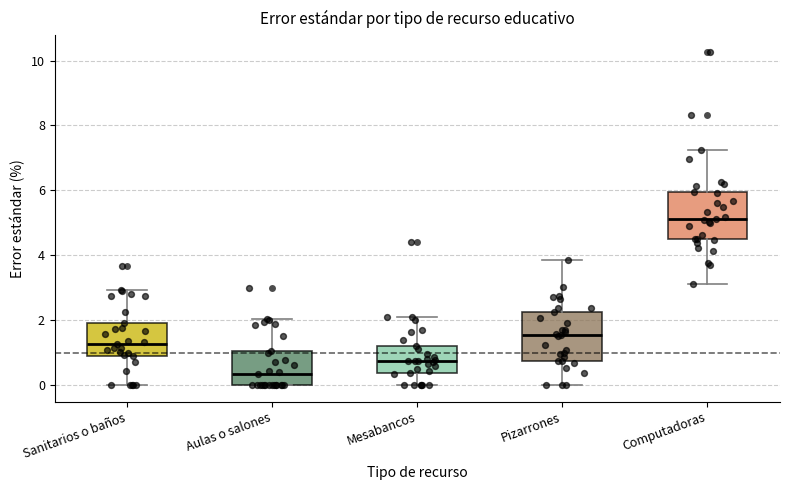

Which box has the lowest median line?

Aulas o salones